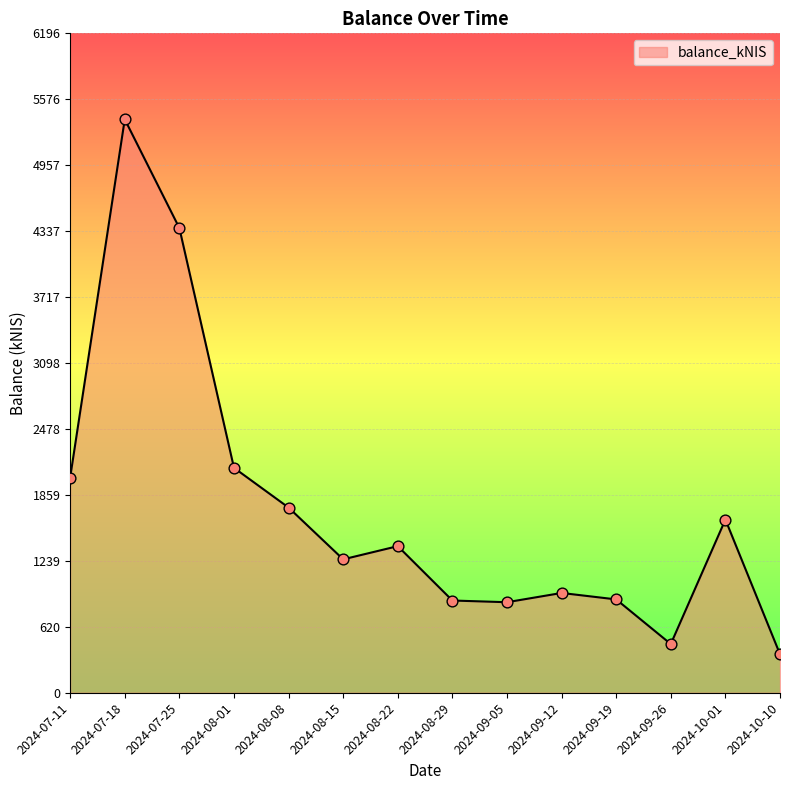

What is the change in value from 2024-08-22 to 2024-09-05?

-526.8